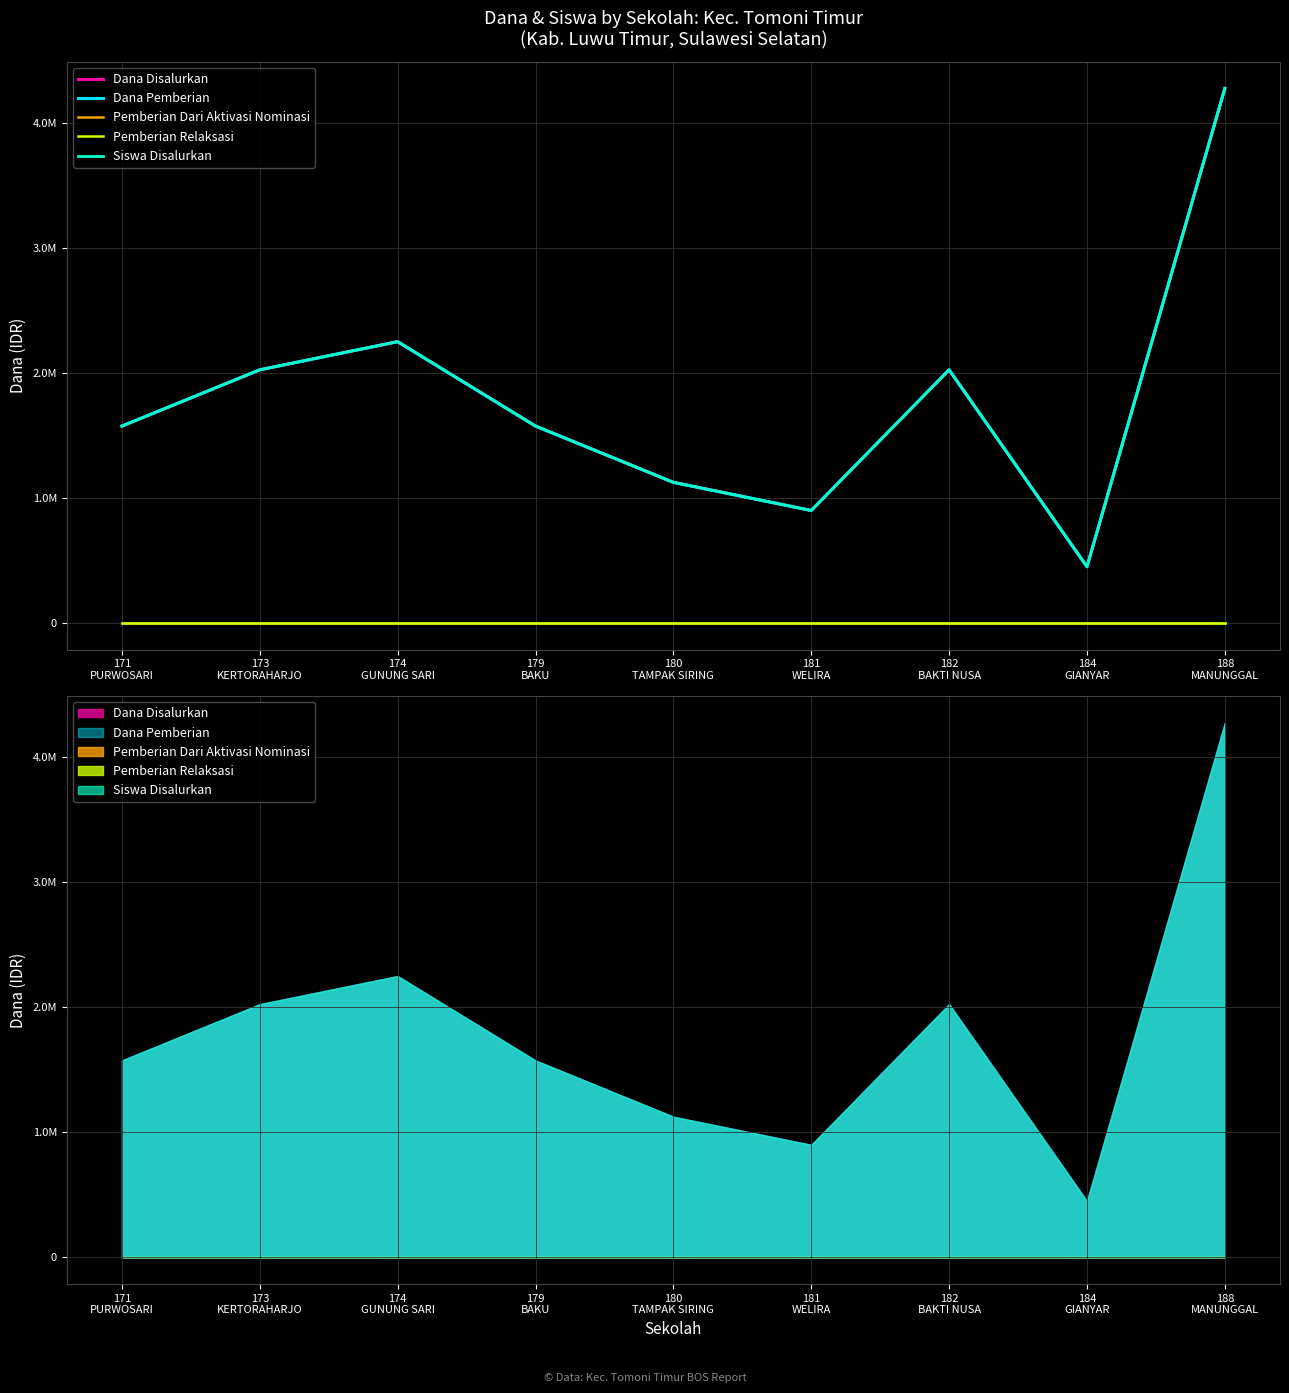

Reading left to right, transcribe all the data shown in this chart.

Dana Disalurkan: 171
PURWOSARI=1575000	173
KERTORAHARJO=2025000	174
GUNUNG SARI=2250000	179
BAKU=1575000	180
TAMPAK SIRING=1125000	181
WELIRA=900000	182
BAKTI NUSA=2025000	184
GIANYAR=450000	188
MANUNGGAL=4275000
Dana Pemberian: 171
PURWOSARI=1575000	173
KERTORAHARJO=2025000	174
GUNUNG SARI=2250000	179
BAKU=1575000	180
TAMPAK SIRING=1125000	181
WELIRA=900000	182
BAKTI NUSA=2025000	184
GIANYAR=450000	188
MANUNGGAL=4275000
Pemberian Dari Aktivasi Nominasi: 171
PURWOSARI=0	173
KERTORAHARJO=0	174
GUNUNG SARI=0	179
BAKU=0	180
TAMPAK SIRING=0	181
WELIRA=0	182
BAKTI NUSA=0	184
GIANYAR=0	188
MANUNGGAL=0
Pemberian Relaksasi: 171
PURWOSARI=0	173
KERTORAHARJO=0	174
GUNUNG SARI=0	179
BAKU=0	180
TAMPAK SIRING=0	181
WELIRA=0	182
BAKTI NUSA=0	184
GIANYAR=0	188
MANUNGGAL=0
Siswa Disalurkan: 171
PURWOSARI=1575000	173
KERTORAHARJO=2025000	174
GUNUNG SARI=2250000	179
BAKU=1575000	180
TAMPAK SIRING=1125000	181
WELIRA=900000	182
BAKTI NUSA=2025000	184
GIANYAR=450000	188
MANUNGGAL=4275000